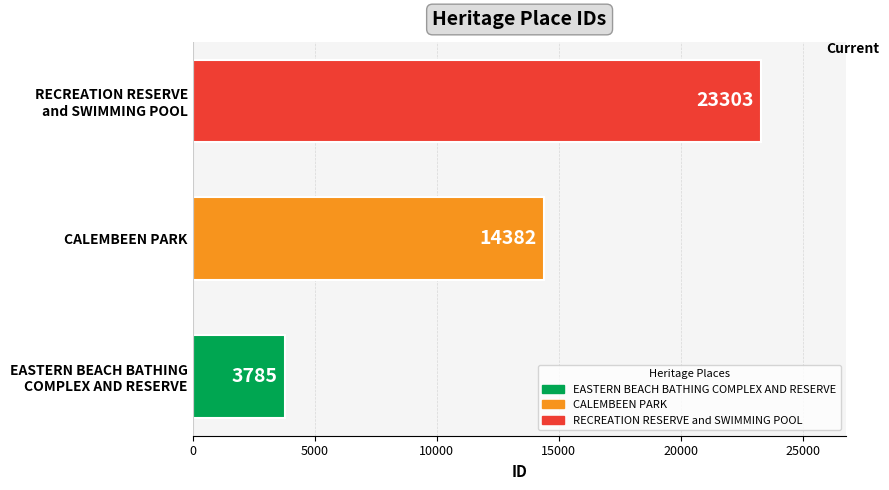

Rank the categories by value from lowest to highest.

EASTERN BEACH BATHING
COMPLEX AND RESERVE, CALEMBEEN PARK, RECREATION RESERVE
and SWIMMING POOL